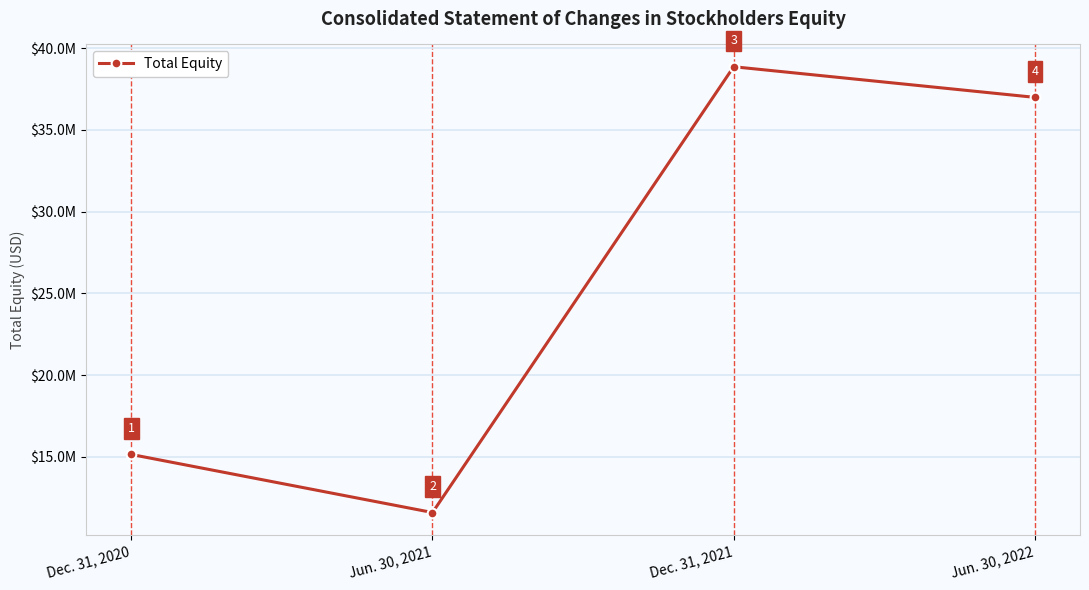

What is the change in value from Dec. 31, 2020 to Jun. 30, 2022?

+21837596